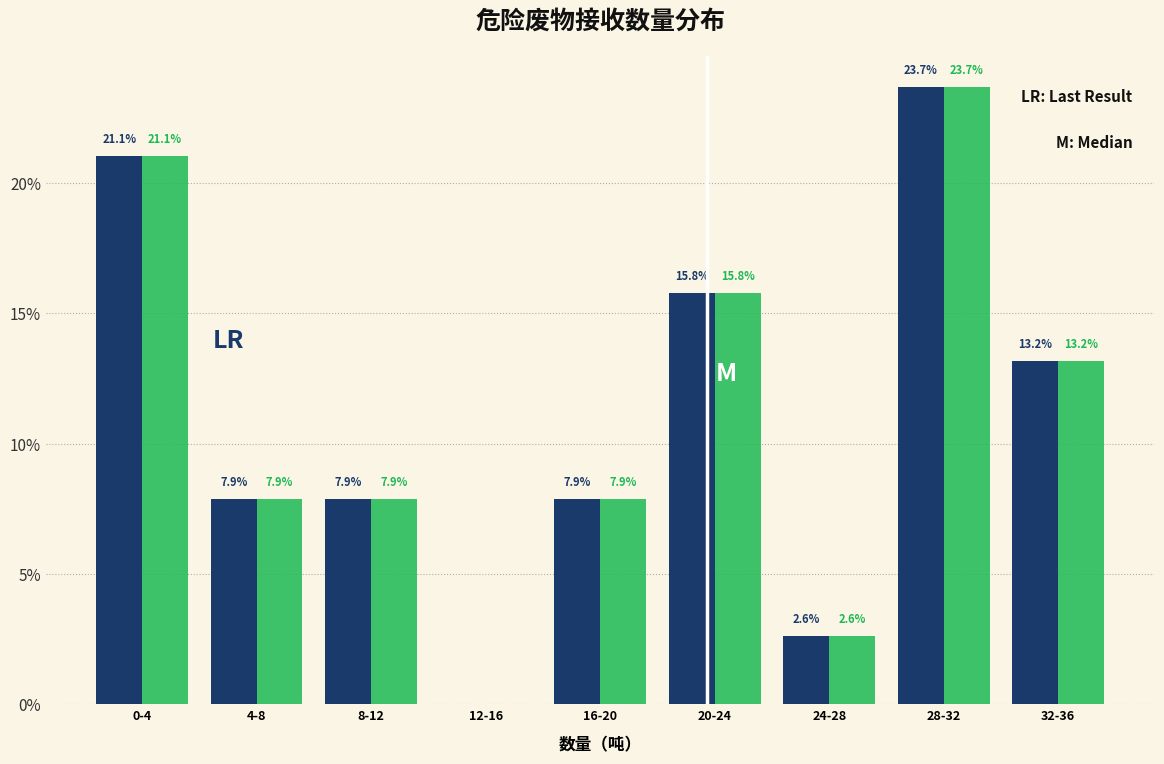

What is the greatest value displayed?

23.7